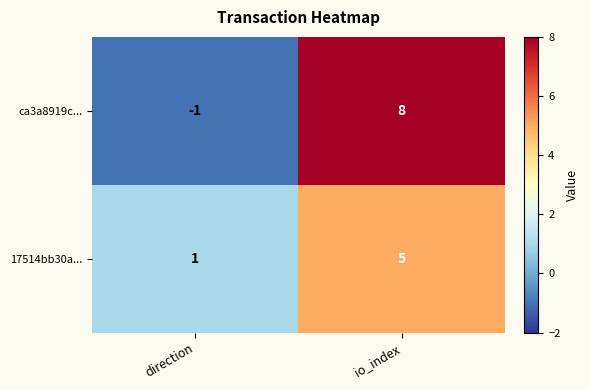

List the series in order of their overall mean, lowest first.

17514bb30a..., ca3a8919c...